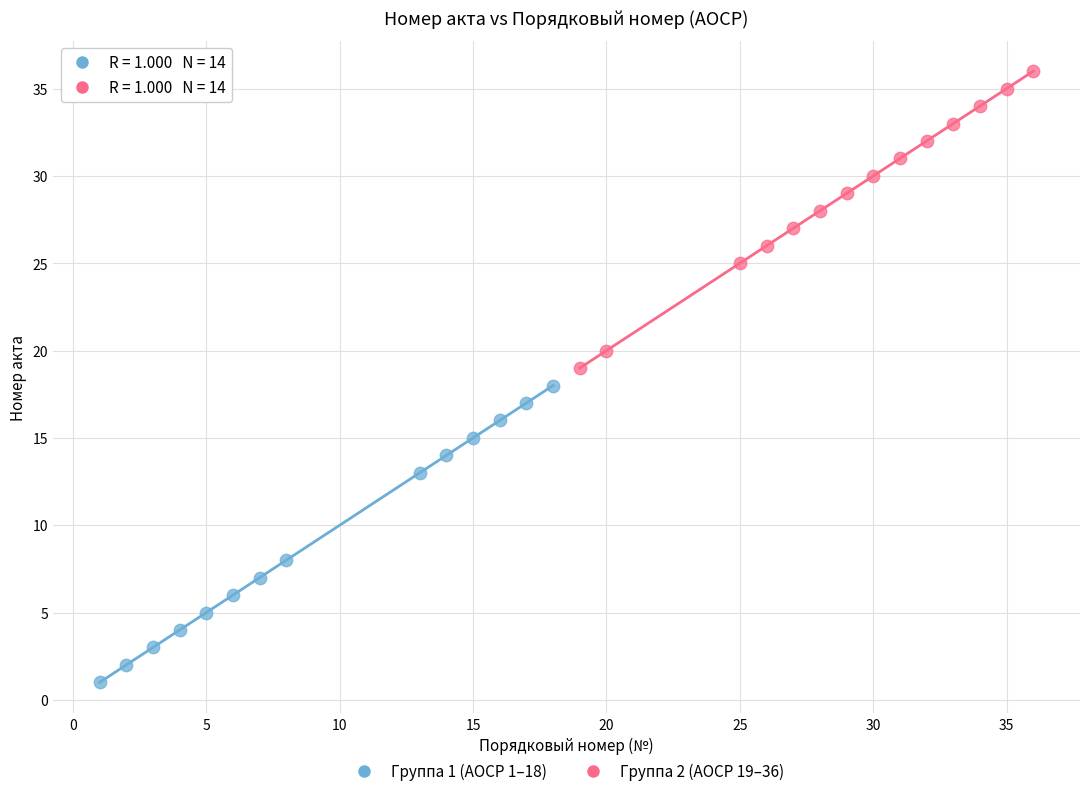

Which series contains the highest Y value?

Группа 2 (АОСР 19–36)